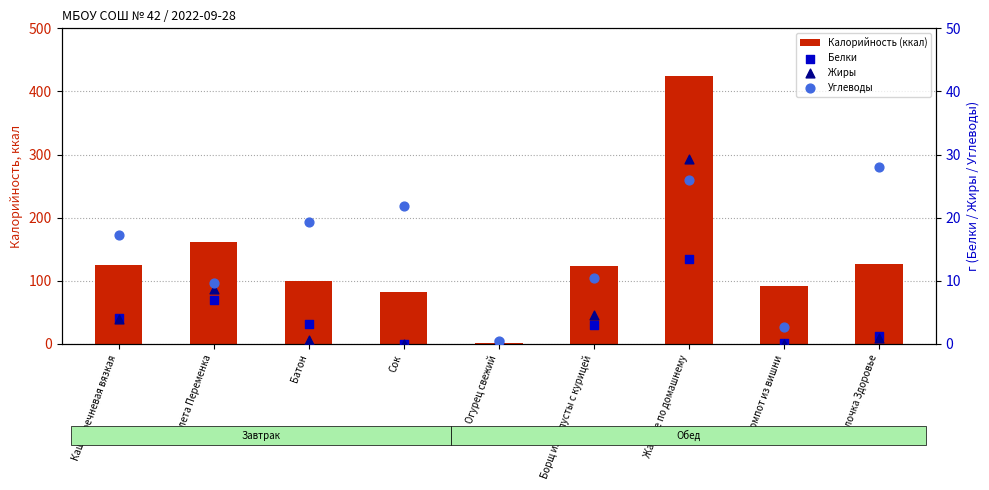

What are all the series names shown in the legend?

Калорийность (ккал), Белки, Жиры, Углеводы